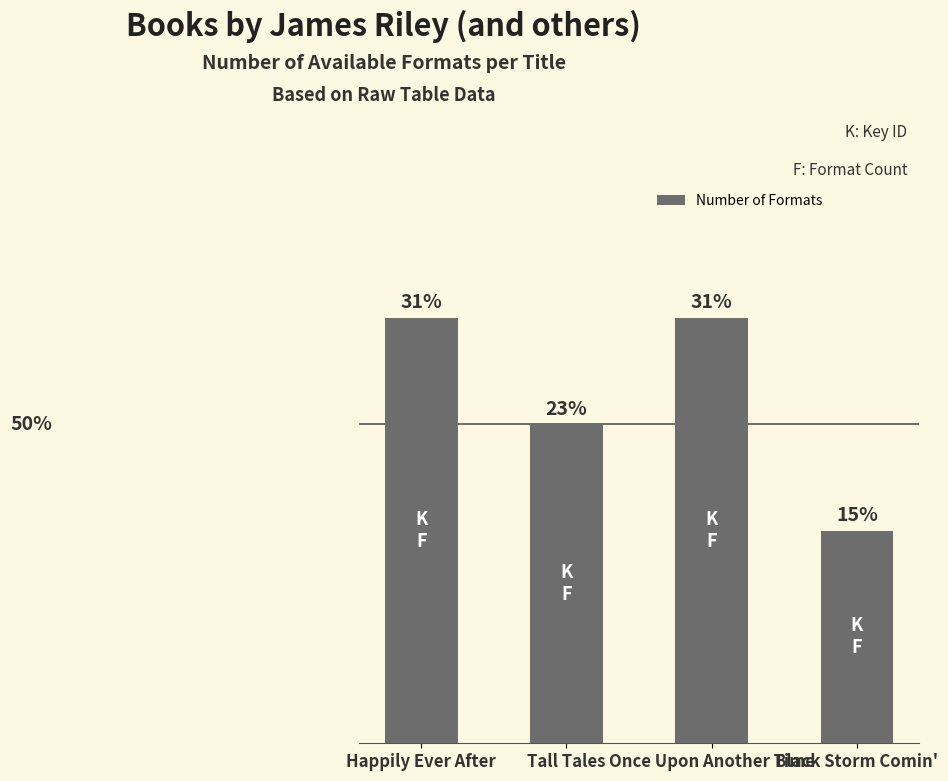

Reading left to right, transcribe all the data shown in this chart.

Happily Ever After=4	Tall Tales=3	Once Upon Another Time=4	Black Storm Comin'=2